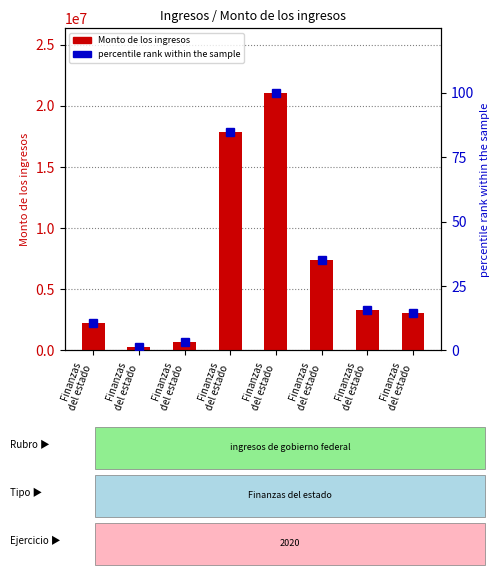

Reading left to right, what are all the values shown in this chart?

Monto de los ingresos: Finanzas
del estado=2270530.0	Finanzas
del estado=299202.5	Finanzas
del estado=668253.2	Finanzas
del estado=17841202.0	Finanzas
del estado=21070167.7	Finanzas
del estado=7381670.8	Finanzas
del estado=3323586.9	Finanzas
del estado=3058501.9
percentile rank within the sample: Finanzas
del estado=10.8	Finanzas
del estado=1.4	Finanzas
del estado=3.2	Finanzas
del estado=84.7	Finanzas
del estado=100.0	Finanzas
del estado=35.0	Finanzas
del estado=15.8	Finanzas
del estado=14.5